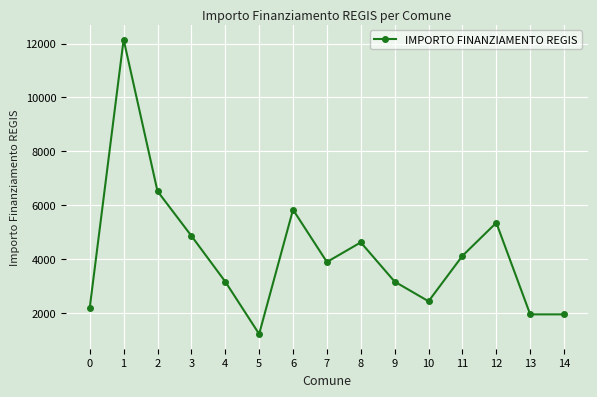

What is the sum of all values?

63364